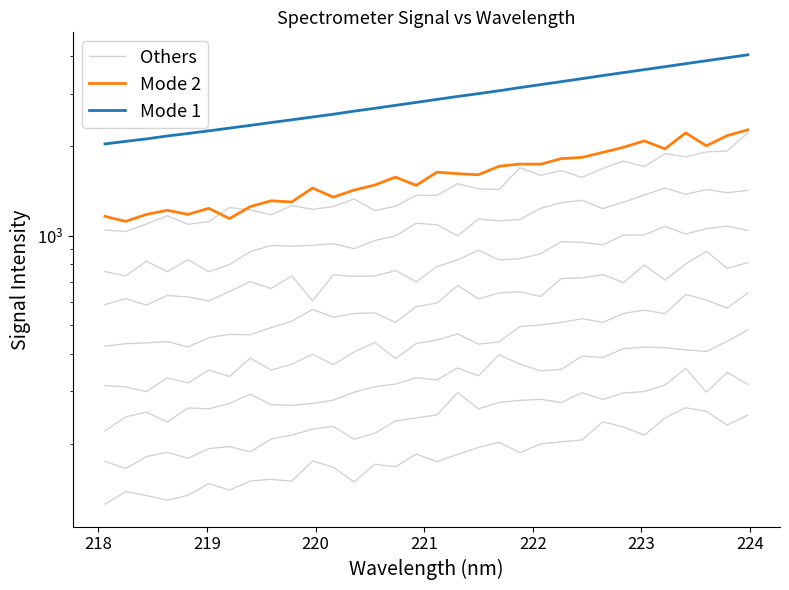

Reading left to right, what are all the values shown in this chart?

Others: 1043.8	1031.8	1093.5	1165.5	1091.2	1113.9	1242.0	1220.9	1173.5	1260.9	1225.5	1252.0	1328.3	1213.4	1254.4	1365.1	1364.8	1494.0	1434.9	1428.5	1690.6	1593.8	1655.0	1568.1	1681.6	1778.9	1705.8	1886.3	1838.3	1910.9	1923.7	2218.0
Mode 2: 1160.2	1116.0	1177.8	1216.1	1178.0	1234.6	1140.4	1250.6	1308.8	1296.7	1444.2	1346.3	1421.3	1478.2	1571.7	1475.0	1632.7	1614.7	1600.9	1710.2	1738.9	1737.1	1813.9	1831.4	1903.5	1980.0	2080.7	1956.4	2212.8	2003.4	2166.6	2267.1
Mode 1: 2032.2	2073.1	2113.4	2160.8	2203.1	2248.8	2296.7	2346.0	2397.8	2449.4	2503.2	2557.5	2618.7	2677.2	2739.2	2802.5	2868.4	2934.8	2999.1	3066.9	3142.8	3216.3	3291.1	3368.7	3449.1	3529.9	3611.3	3694.2	3781.4	3869.2	3957.3	4050.4